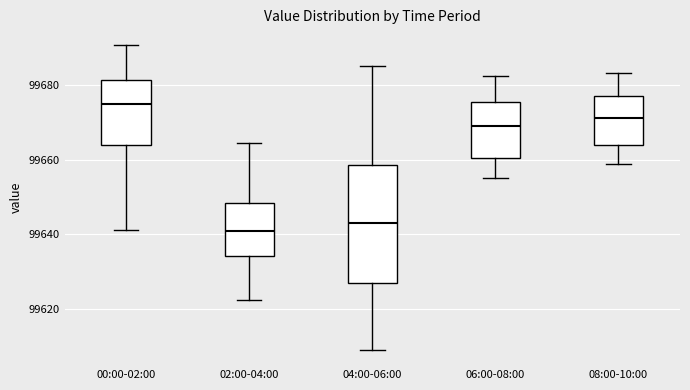

Which box is the tallest, from its lower edge to its upper edge?

04:00-06:00